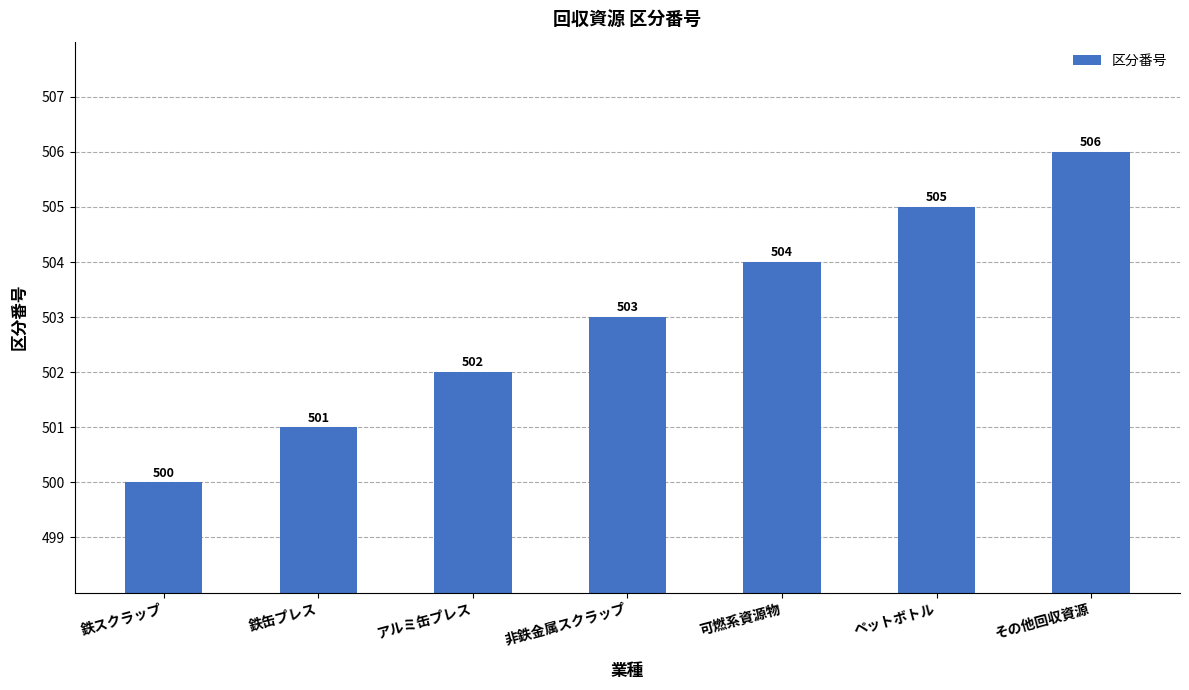

How many values are between 501 and 505?

5